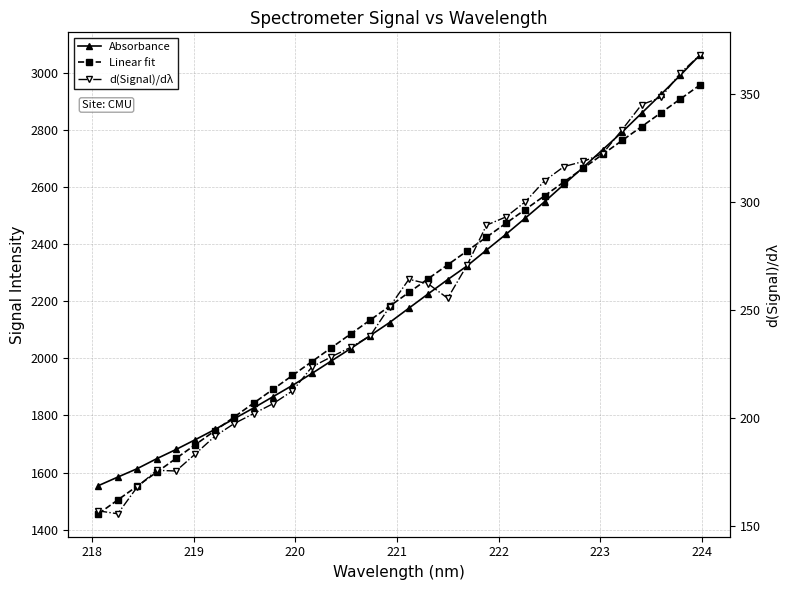

The Absorbance series shows 1305.6 at 16. True or false?

False